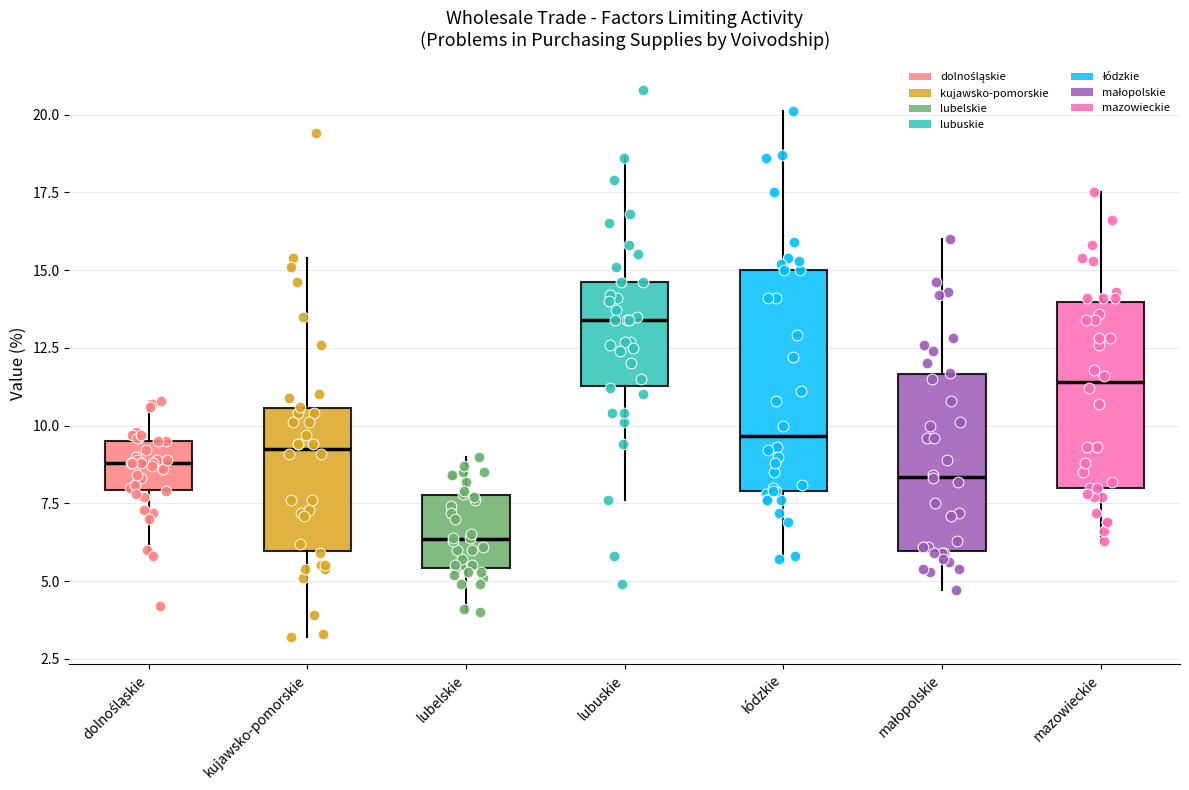

Which box's median line is the lowest?

lubelskie